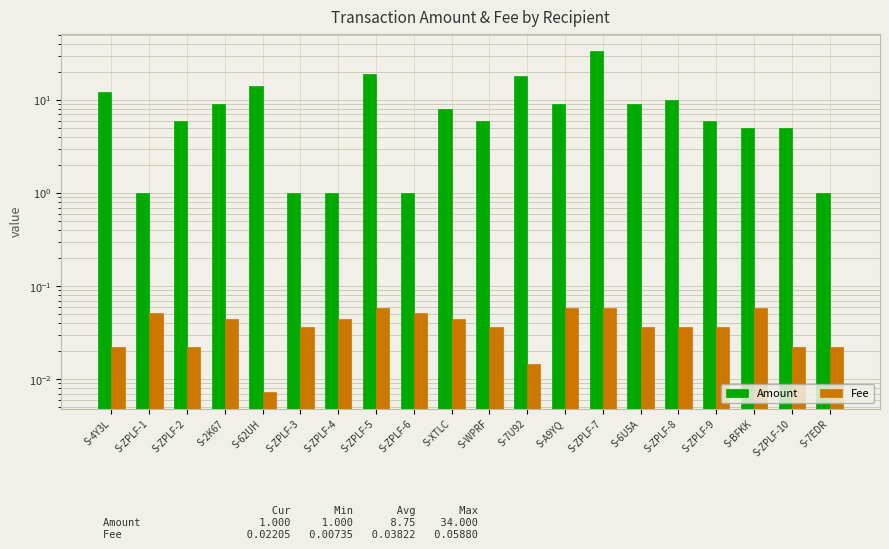

The value of Fee at S-62UH is 0.0. True or false?

False